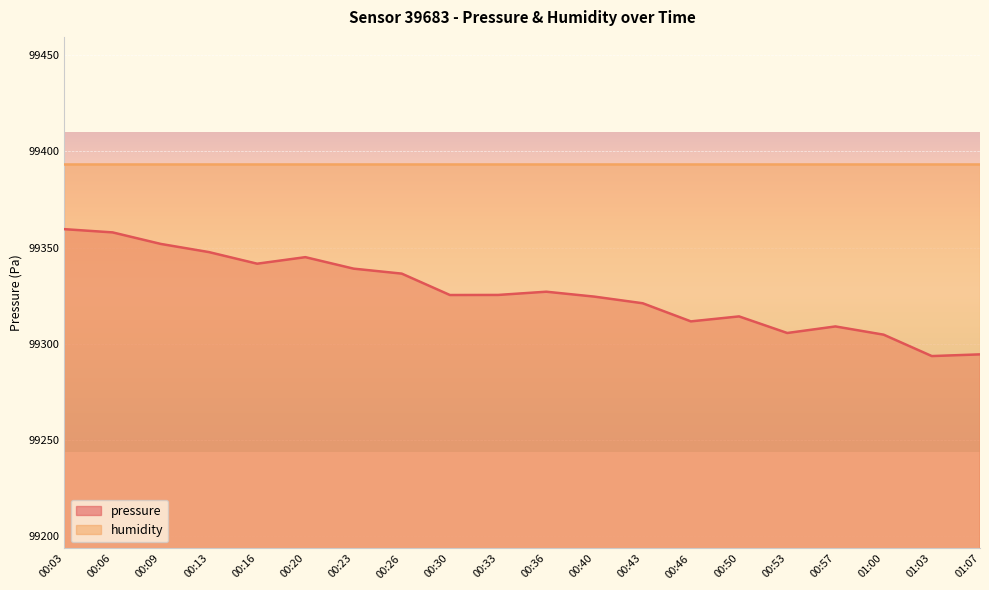

Which category has the highest value across all series?

00:03